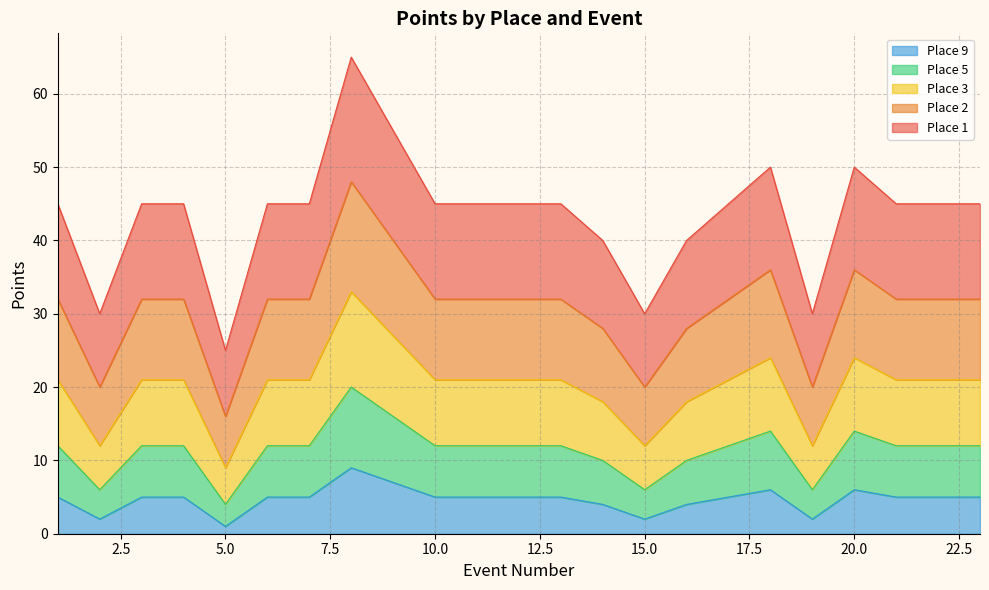

What is the value of the 5 point at the 23rd from the left?

21